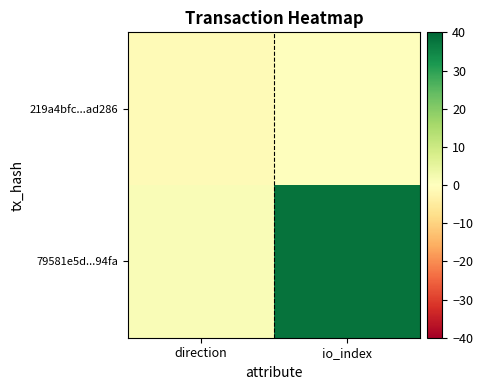

Which series has the largest range (max minus min)?

79581e5d...94fa